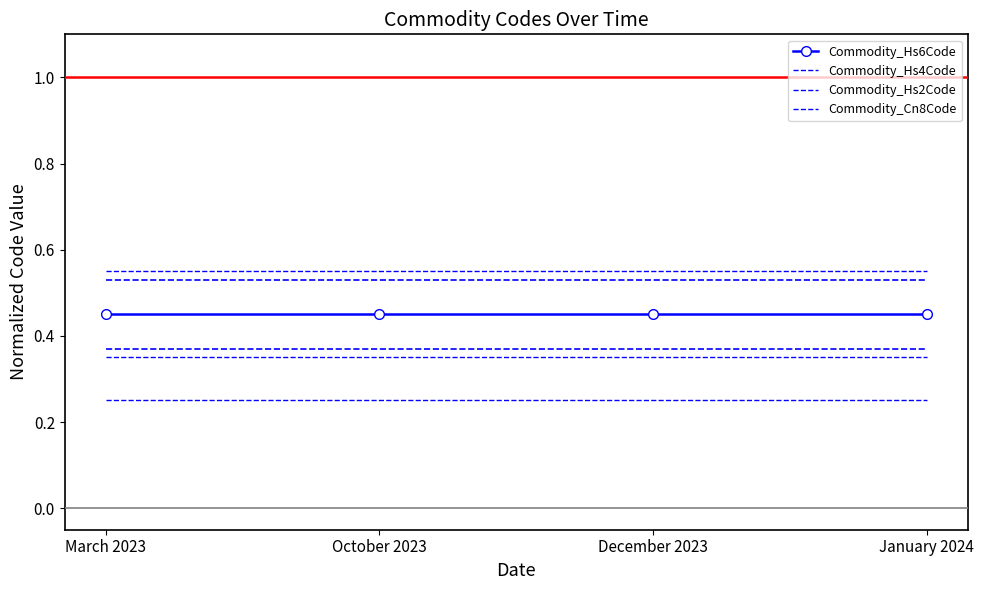

Rank the series by their average value, from lowest to highest.

Commodity_Hs2Code, Commodity_Hs4Code, Commodity_Hs6Code, Commodity_Cn8Code